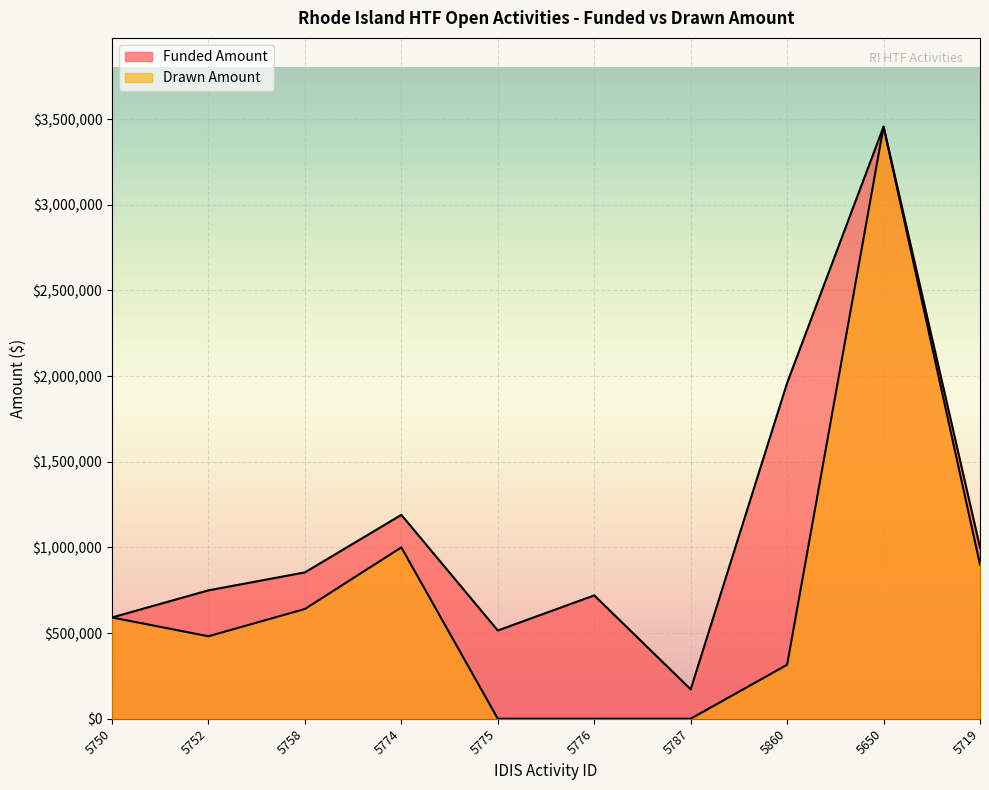

What position from the right is 5650?

2